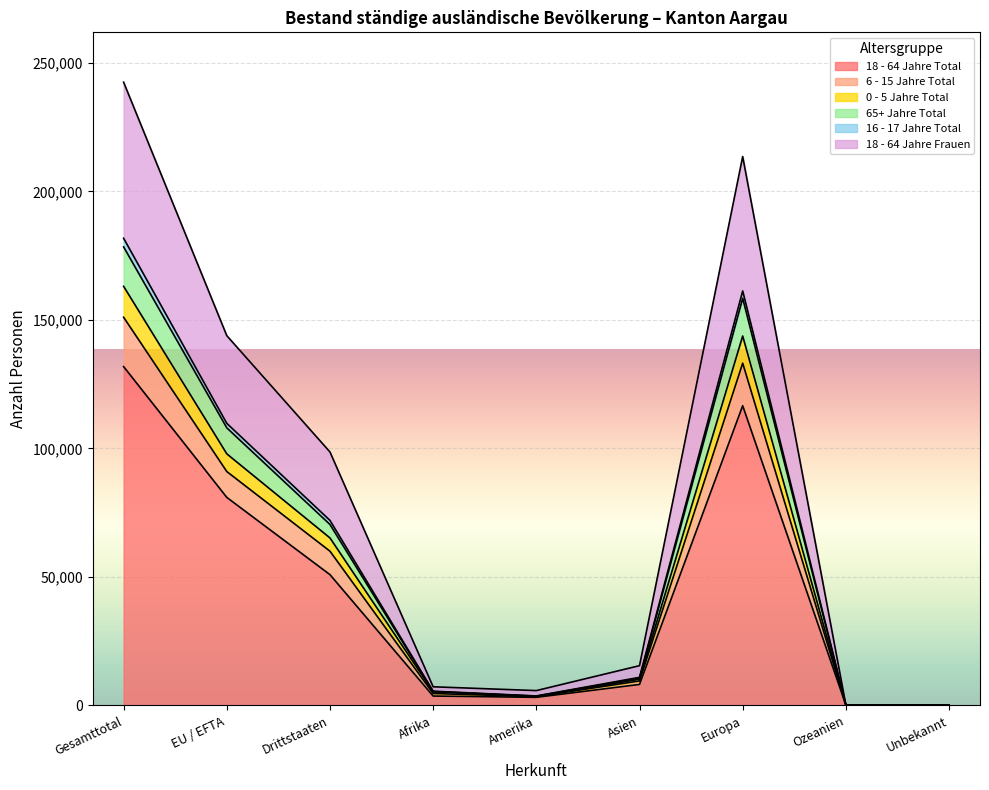

The 18 - 64 Jahre Total series shows 50893 at Drittstaaten. True or false?

True